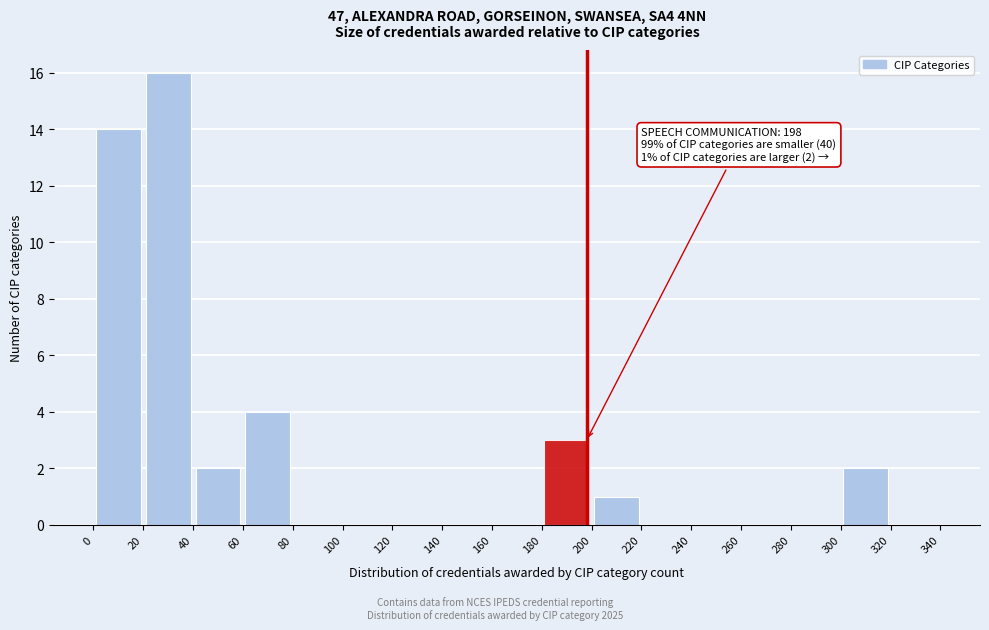

Over which range of the x-axis is the bar tallest?

20 to 40